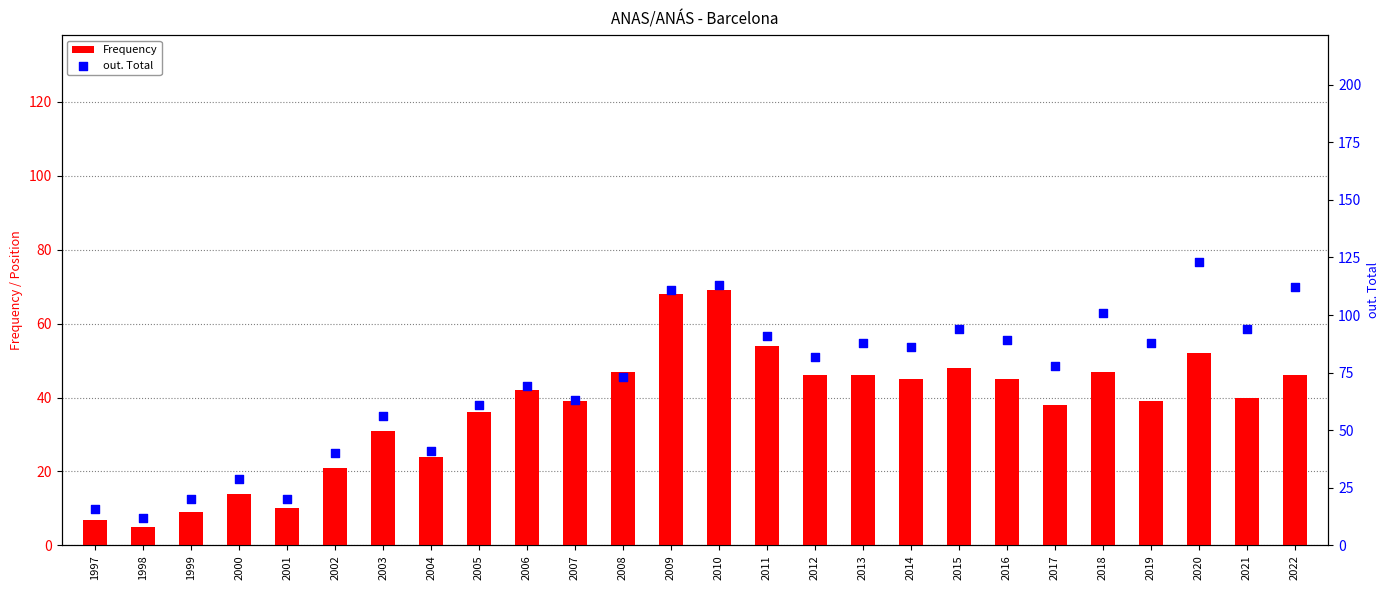

At which category is the sum across all series the highest?

2010